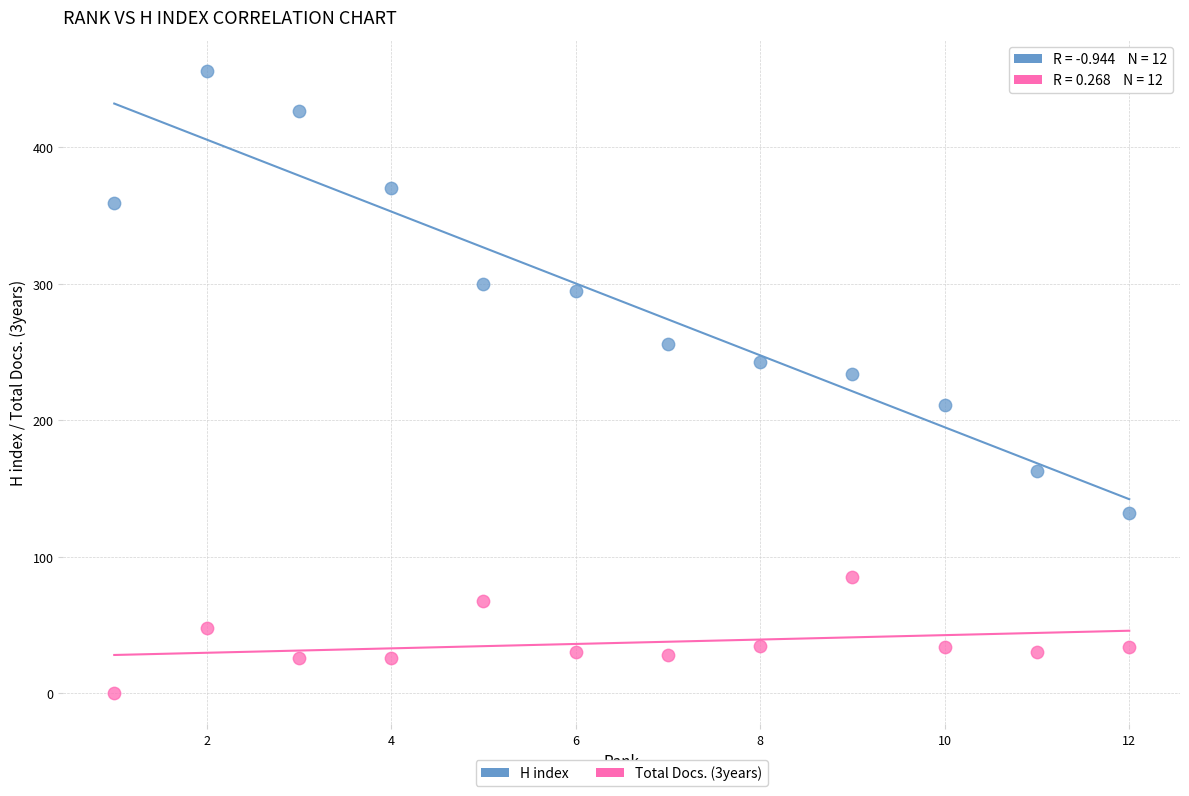

Across all series, what Y value is closest to 228?

234